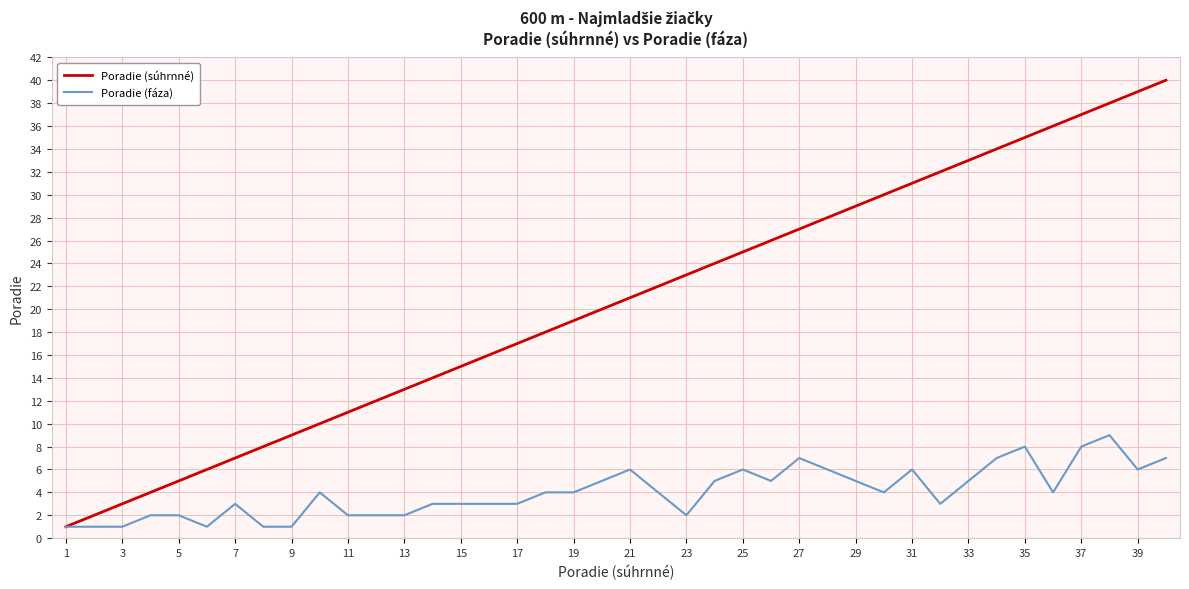

How many distinct data groups are displayed?

2